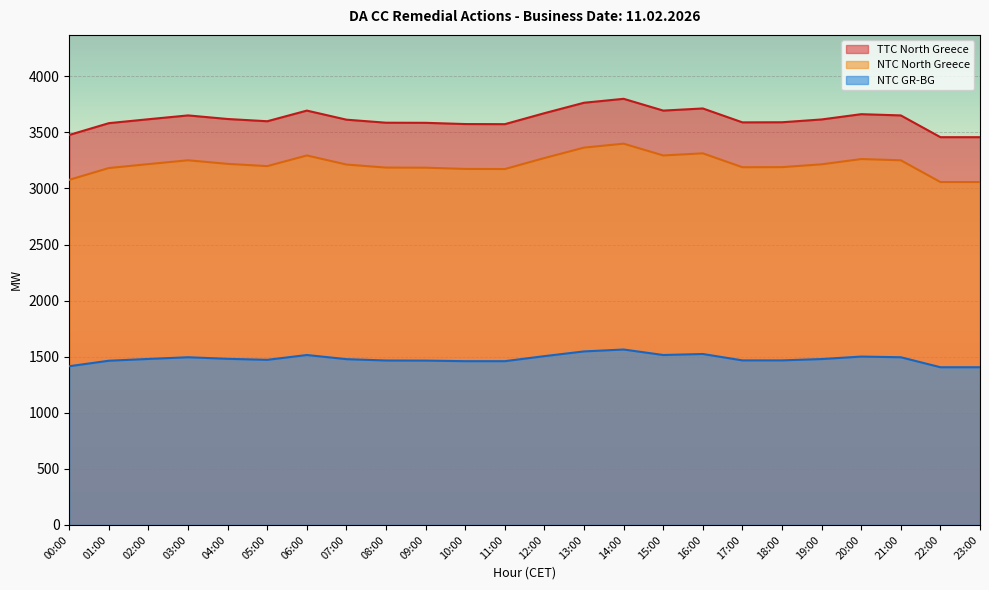

What is the difference between the maximum and second lowest values in the NTC North Greece series?

342